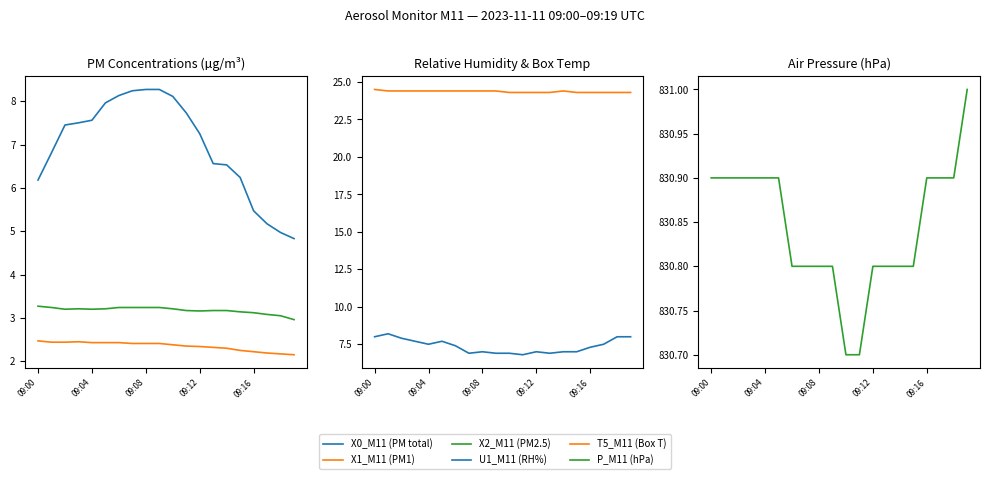

What is the spread (max minus min) of values at 17?

828.7